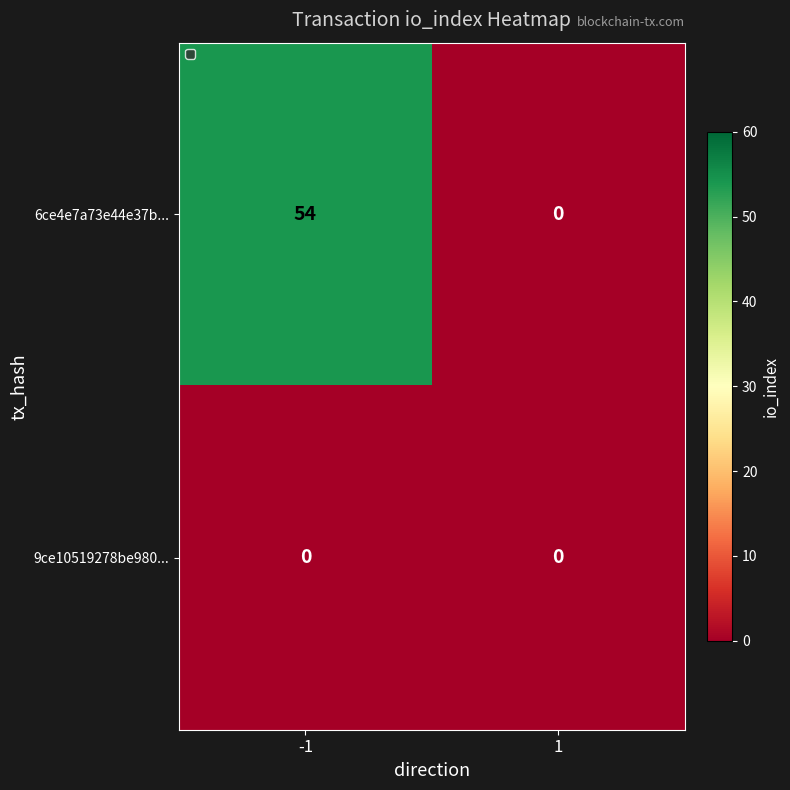

True or false: 6ce4e7a73e44e37b... has a value of 0 at 1.

True